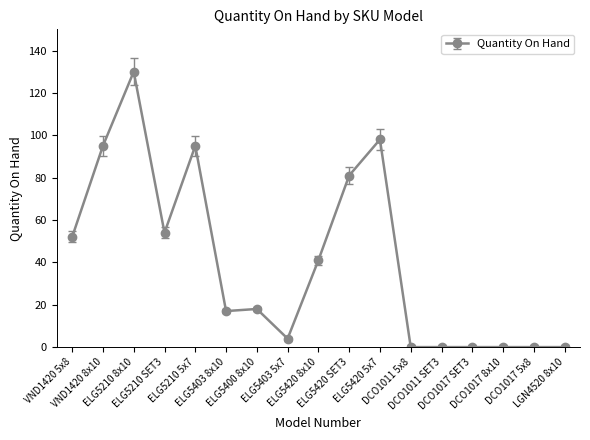

What is the greatest value displayed?

130